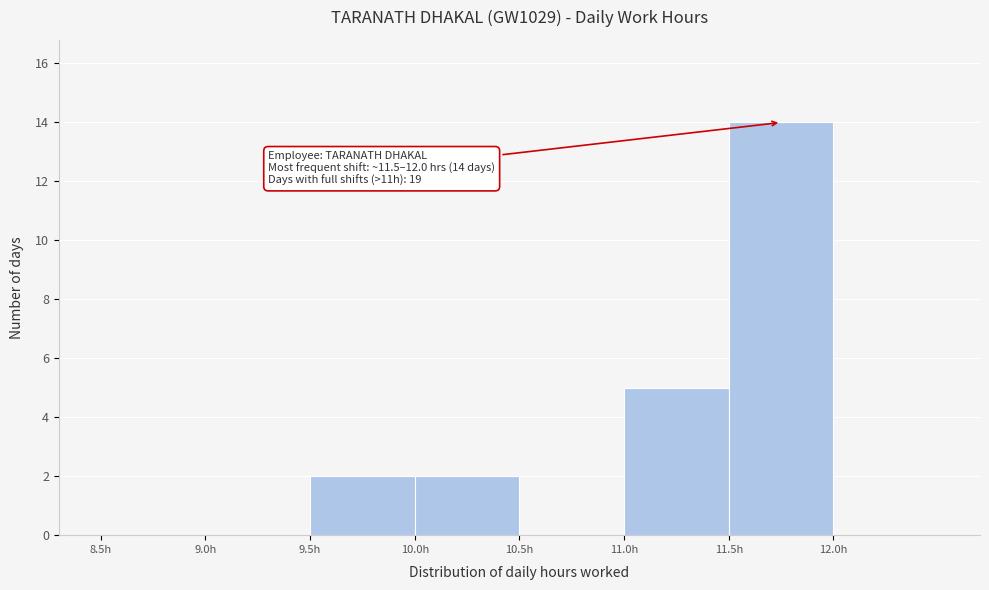

Which range on the x-axis has the tallest bar?

11.5 to 12.0